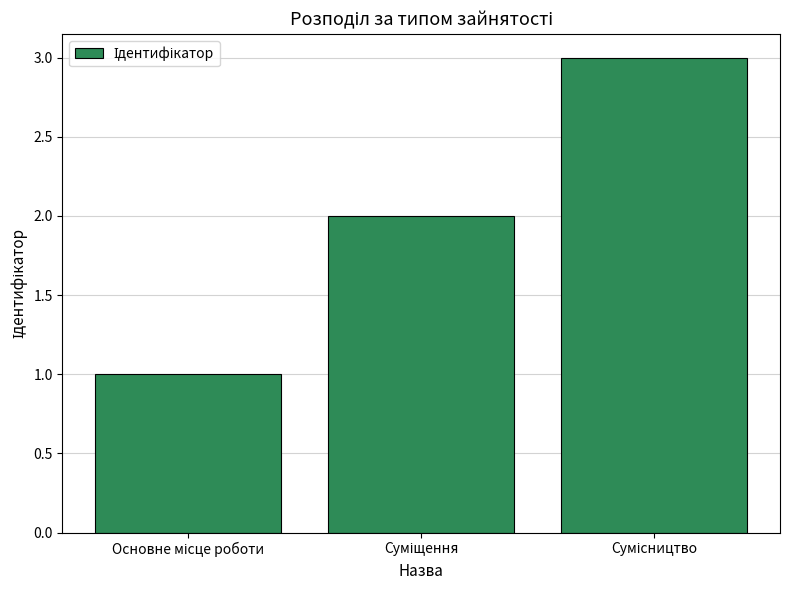

What is the sum of all values?

6